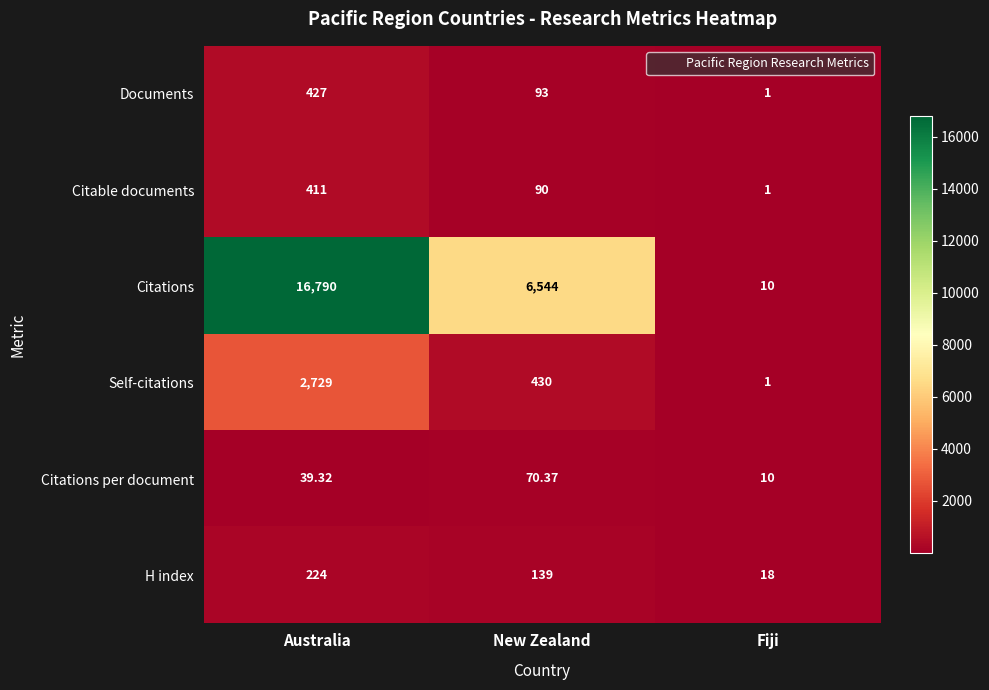

Where is Citable documents nearest to the value 206?

New Zealand